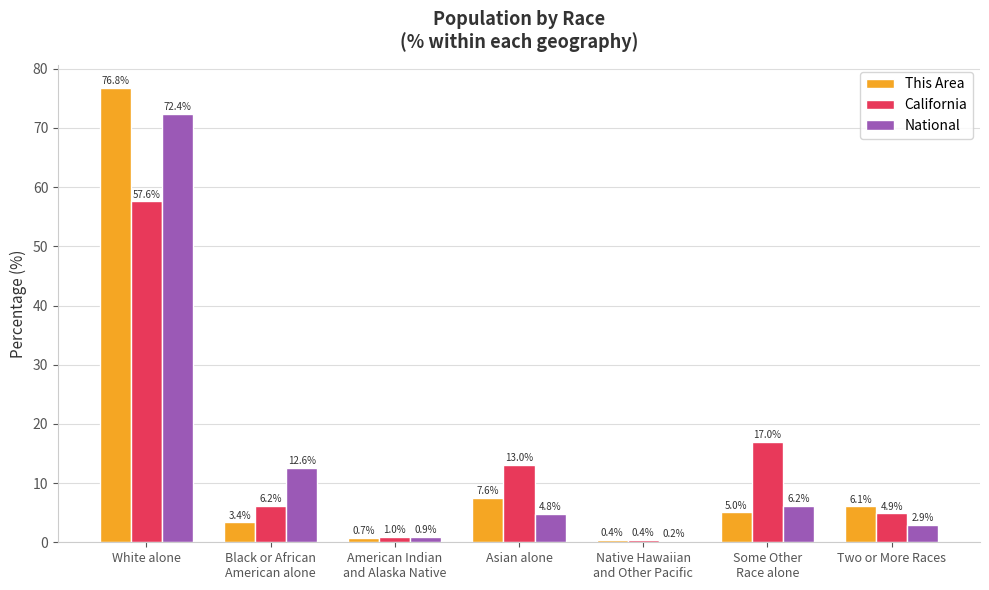

True or false: California has a value of 57.6 at White alone.

True